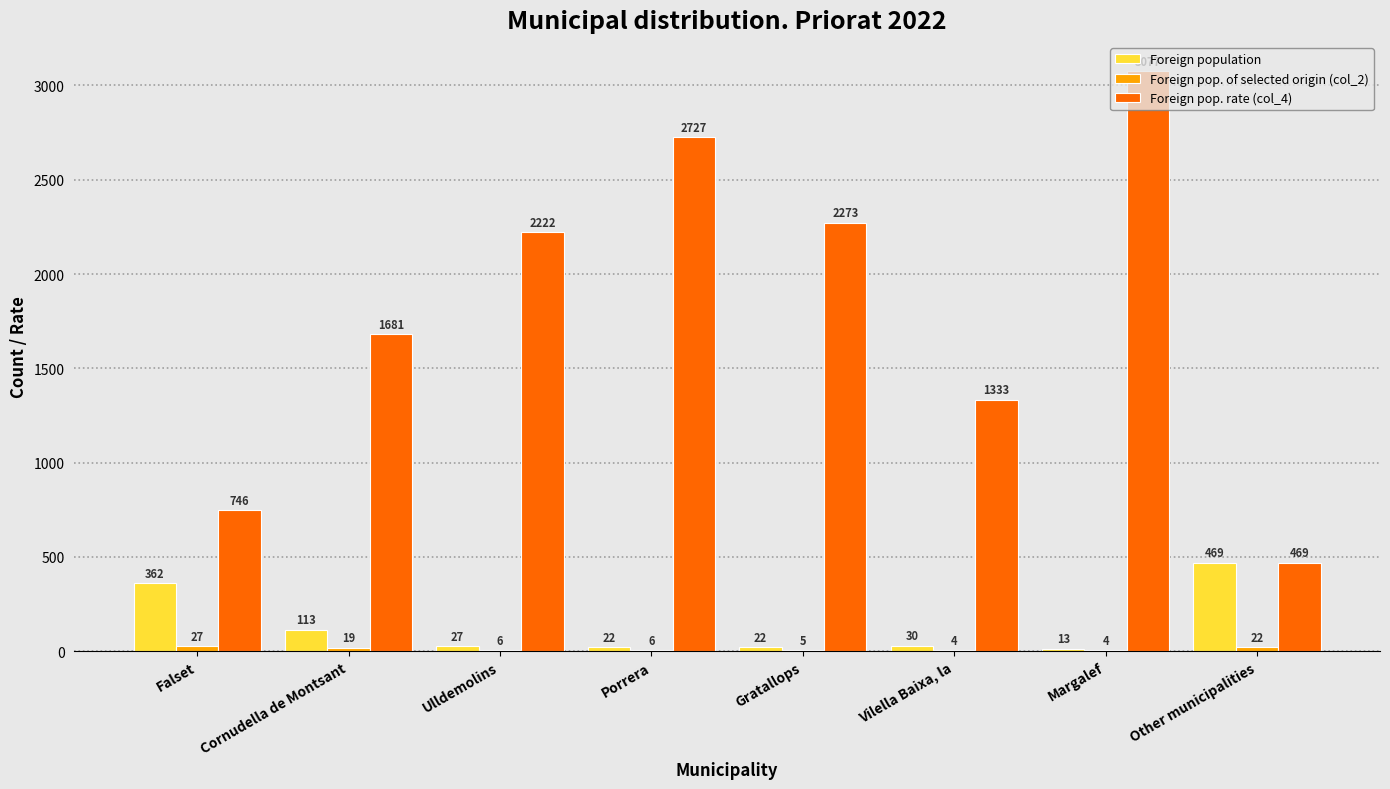

What is the approximate value of Foreign population at Vilella Baixa, la?

30